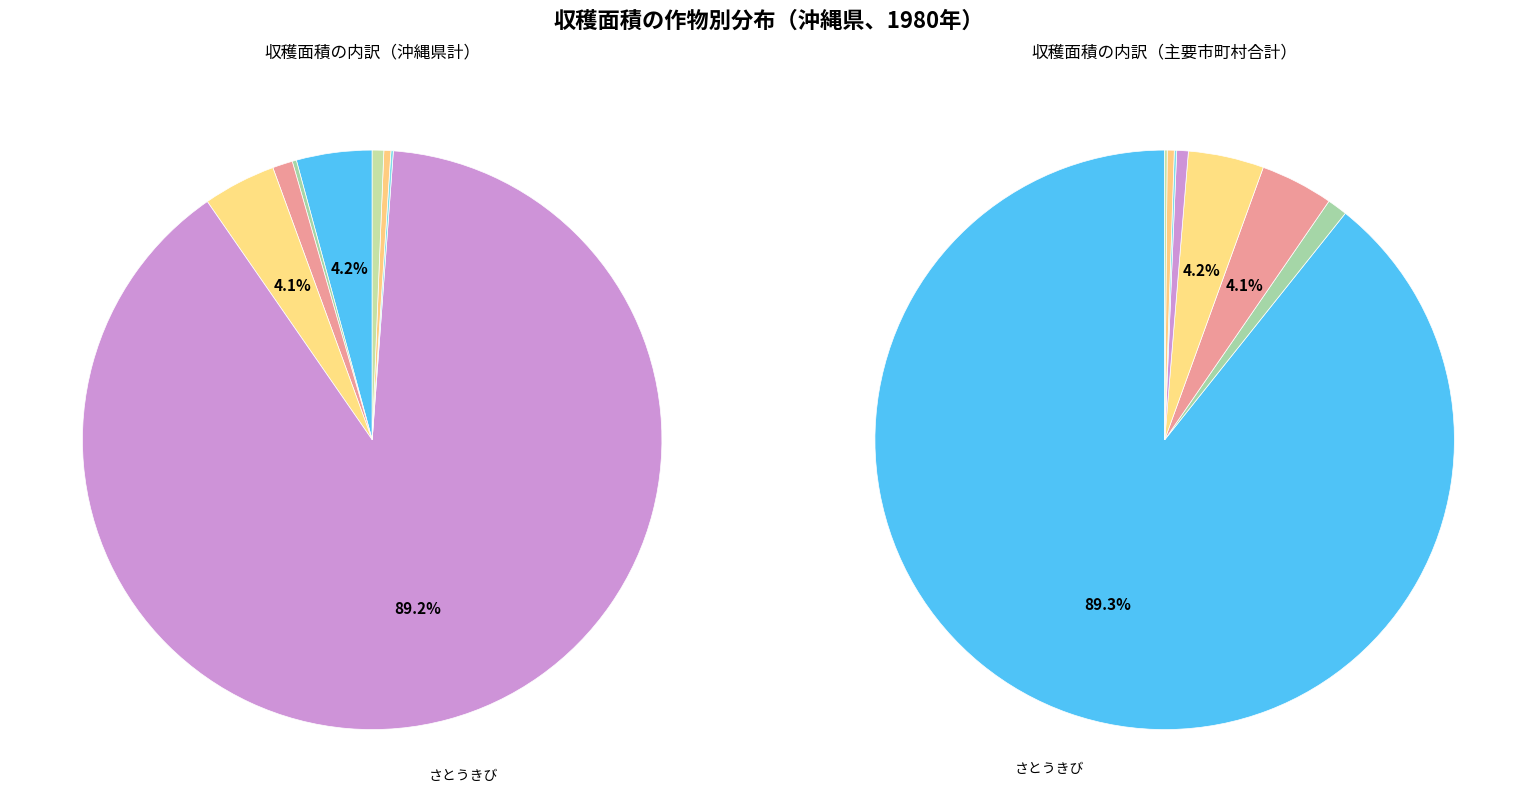

True or false: きゅうり accounts for 13% of the total.

False